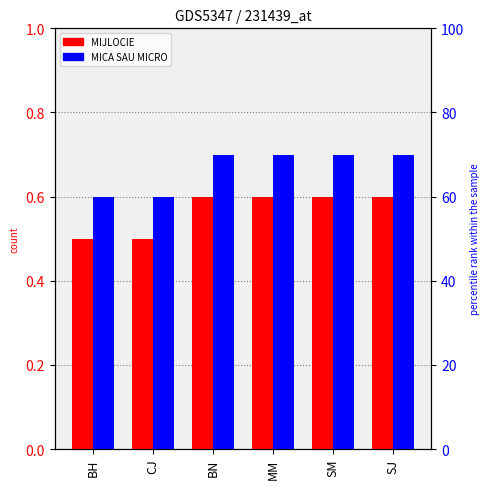

How many bars are there in total?

12